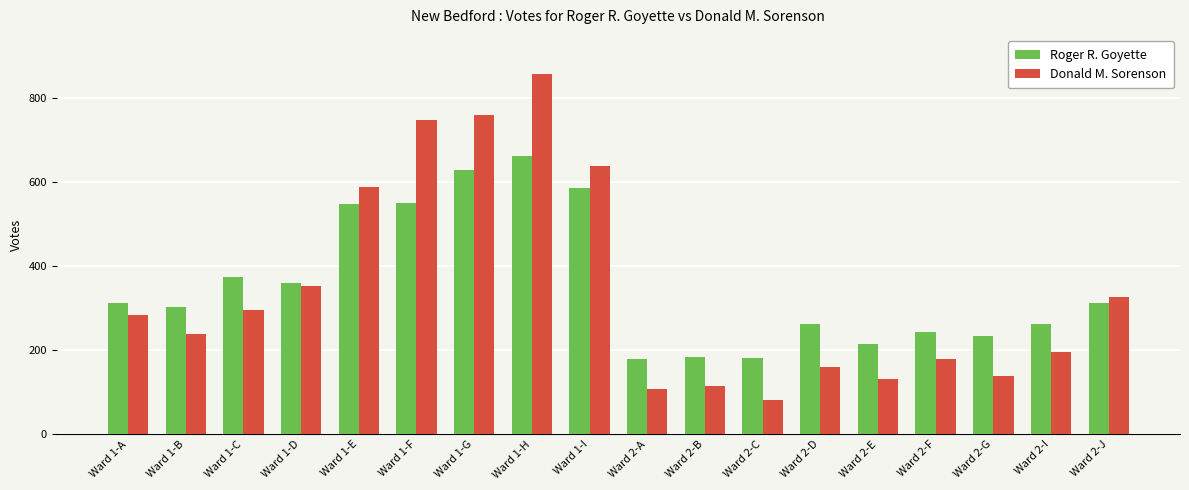

Rank the series at Ward 1-E from lowest to highest value.

Roger R. Goyette, Donald M. Sorenson